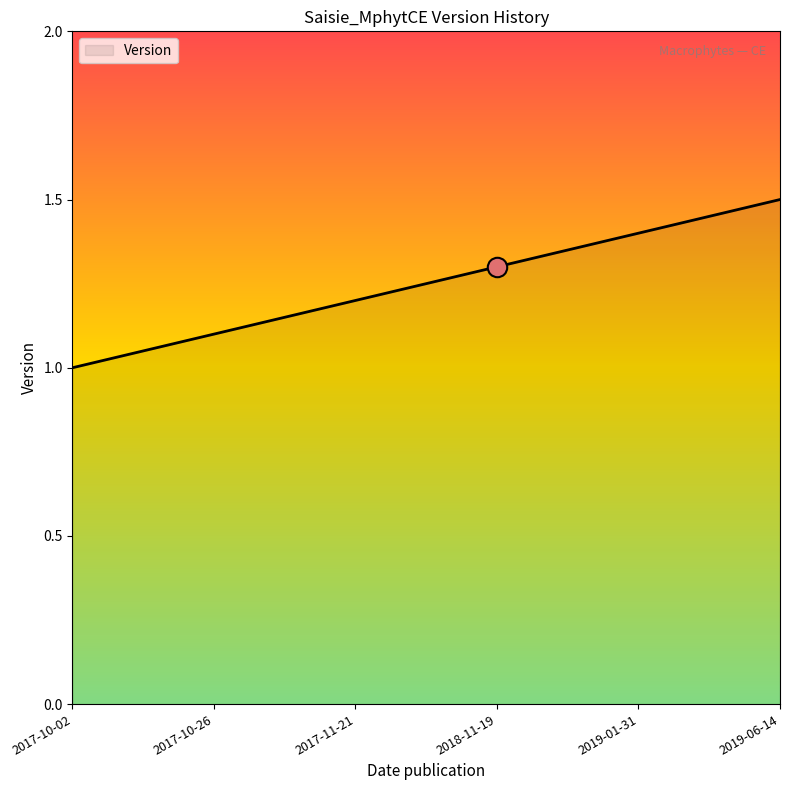

What is the sum of the values at 2019-01-31 and 2018-11-19?

2.7